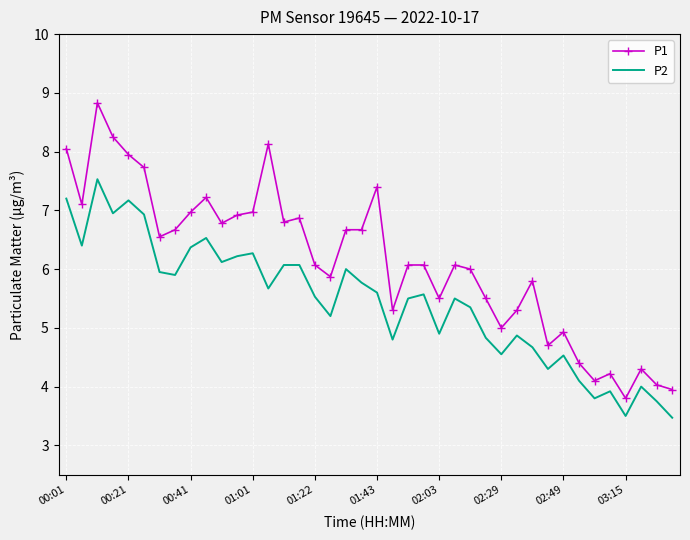

What is the minimum value for P1?

3.8